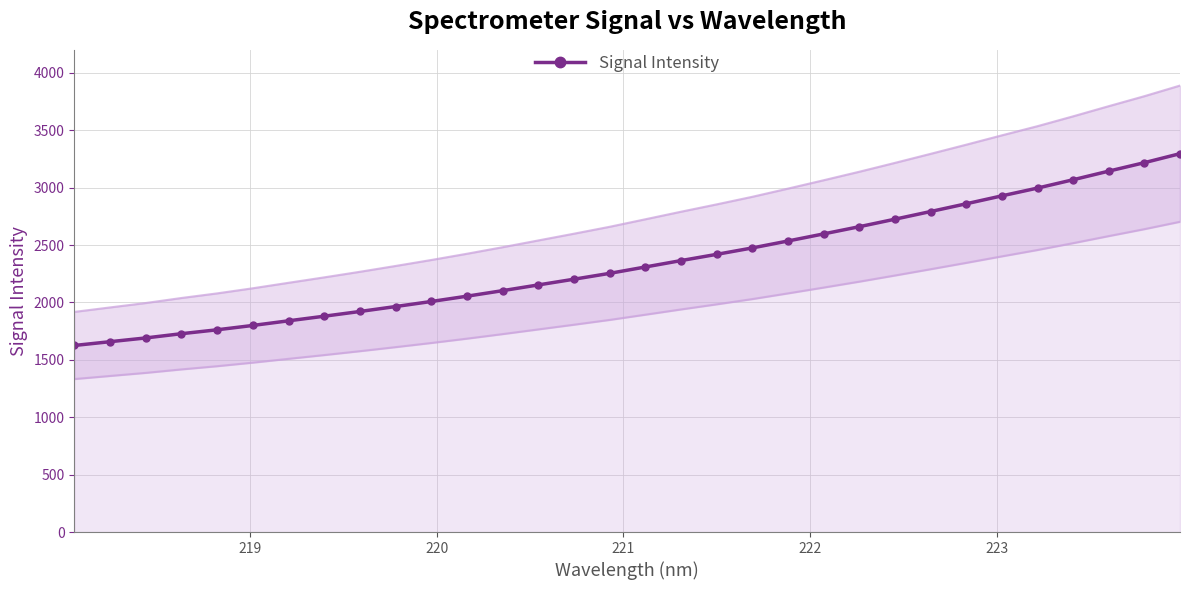

What is the value of the Signal Intensity point at the 13th from the left?

2102.6